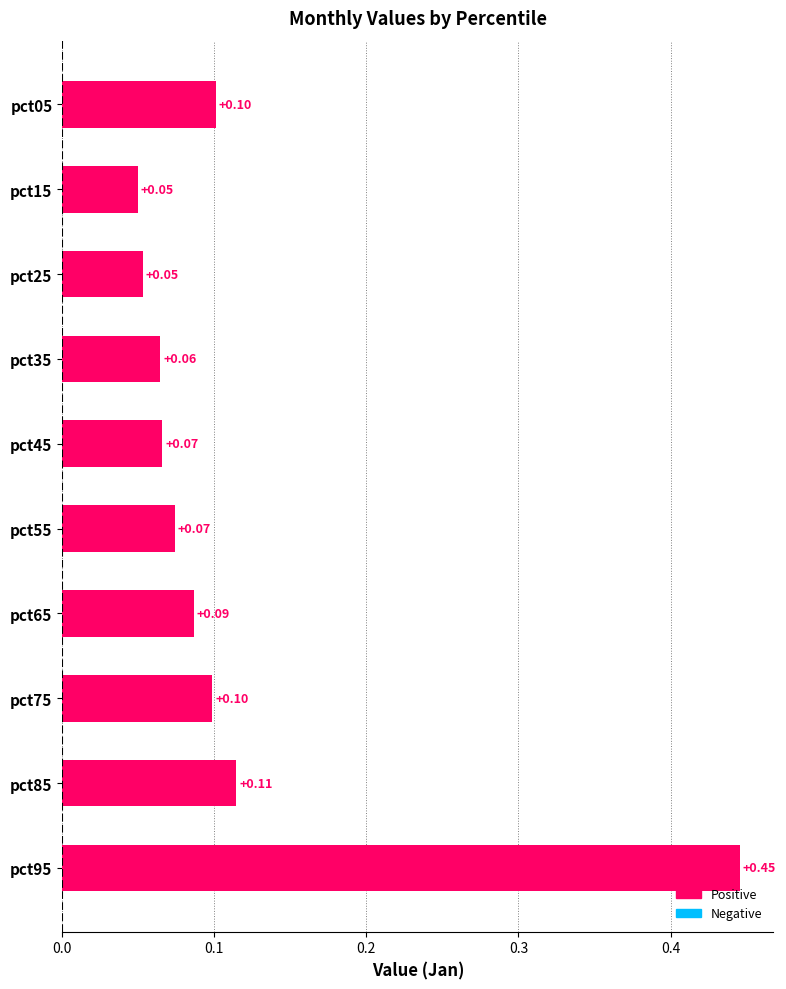

Are the bars horizontal?

Yes